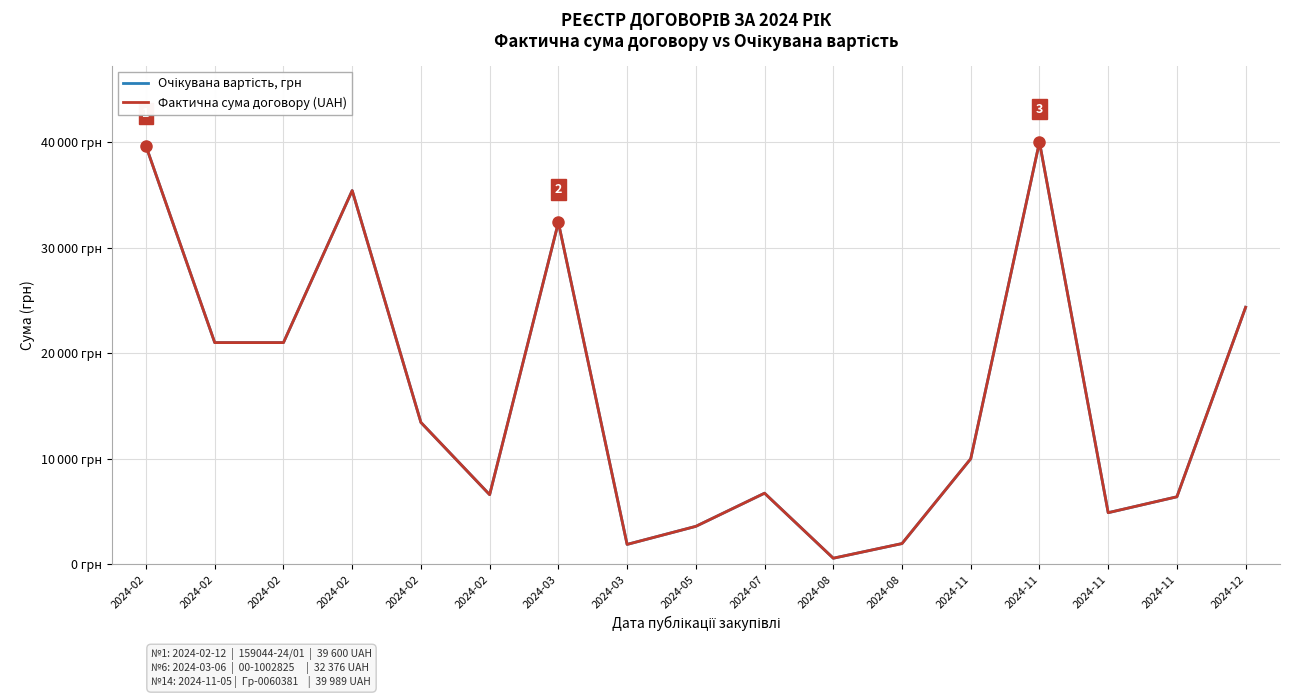

In Фактична сума договору (UAH), how many points are lower than both neighbors (excluding endpoints)?

4